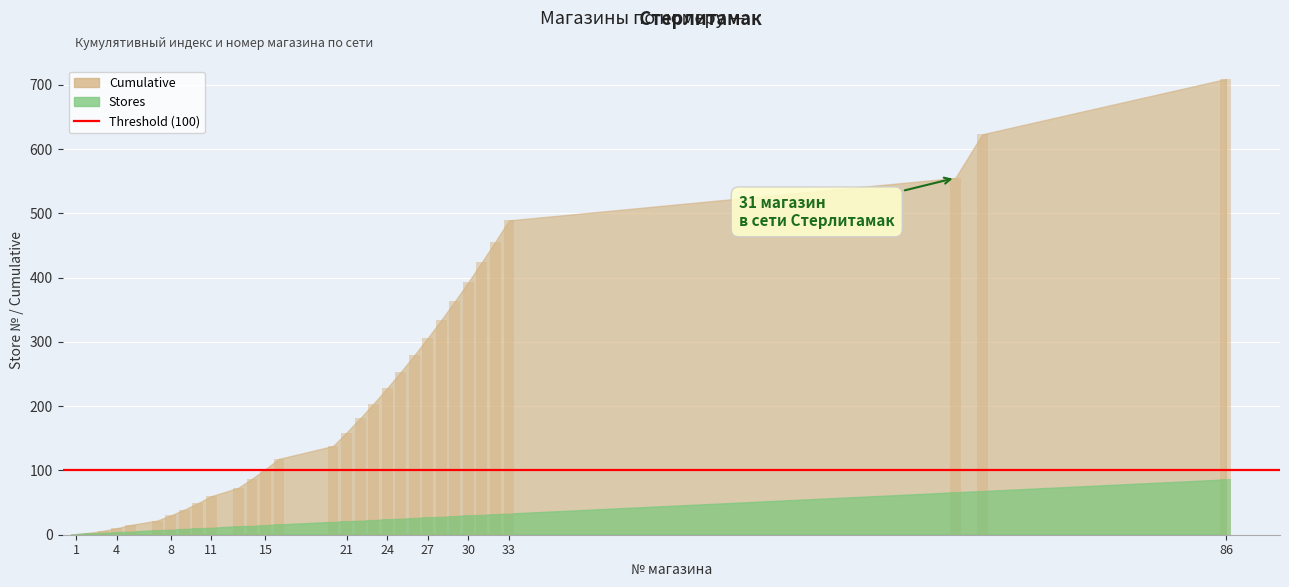

Reading right to left, extract all data points from this chart.

Stores: 86=86	68=68	66=66	33=33	32=32	31=31	30=30	29=29	28=28	27=27	26=26	25=25	24=24	23=23	22=22	21=21	20=20	16=16	15=15	14=14	13=13	11=11	10=10	9=9	8=8	7=7	5=5	4=4	3=3	2=2	1=1
Cumulative: 86=709	68=623	66=555	33=489	32=456	31=424	30=393	29=363	28=334	27=306	26=279	25=253	24=228	23=204	22=181	21=159	20=138	16=118	15=102	14=87	13=73	11=60	10=49	9=39	8=30	7=22	5=15	4=10	3=6	2=3	1=1